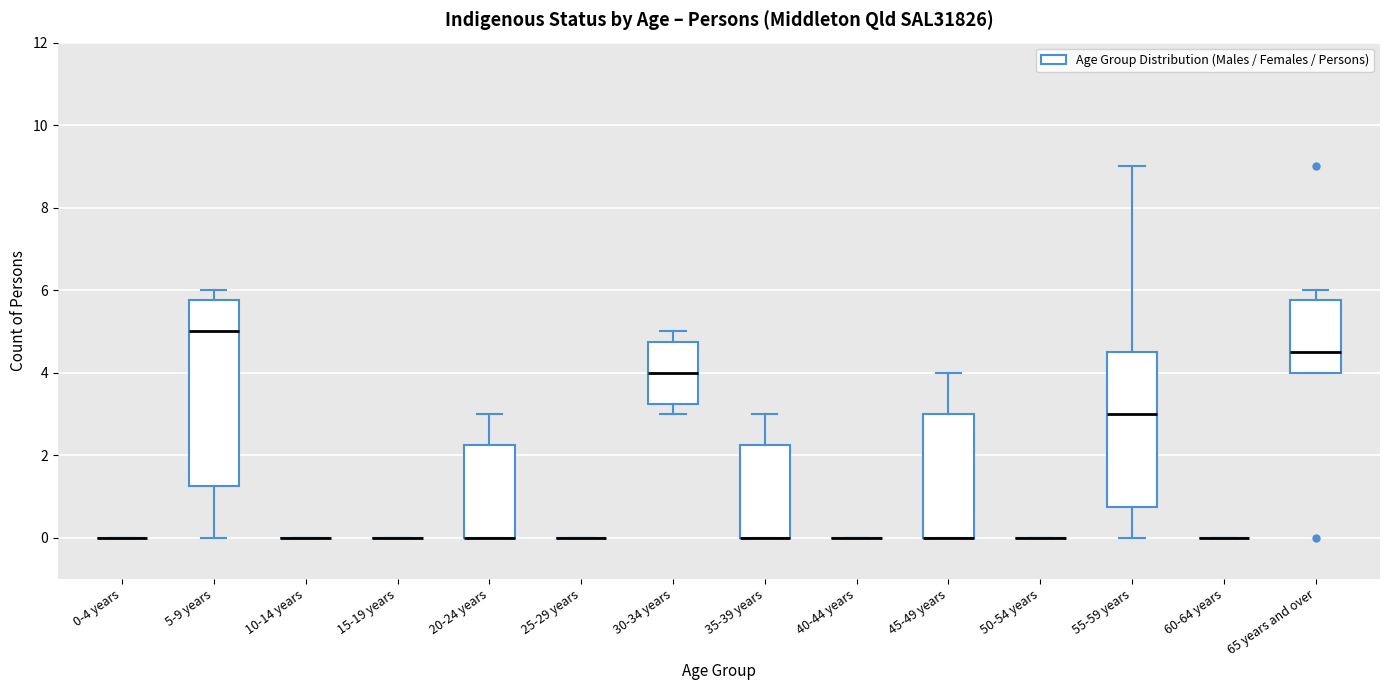

Reading left to right, read every box against the y-axis: the position of its median line, the range the box covers, and the ends of its whiskers. The values are not printed on the chart, so give them approximately, as read against the axis.

0-4 years: box collapsed to a line at 0.0, whiskers 0.0 to 0.0
5-9 years: median 5.0, box 1.2 to 5.8, whiskers 0.0 to 6.0
10-14 years: box collapsed to a line at 0.0, whiskers 0.0 to 0.0
15-19 years: box collapsed to a line at 0.0, whiskers 0.0 to 0.0
20-24 years: median 0.0 (drawn on the box's lower edge), box 0.0 to 2.2, whiskers 0.0 to 3.0
25-29 years: box collapsed to a line at 0.0, whiskers 0.0 to 0.0
30-34 years: median 4.0, box 3.2 to 4.8, whiskers 3.0 to 5.0
35-39 years: median 0.0 (drawn on the box's lower edge), box 0.0 to 2.2, whiskers 0.0 to 3.0
40-44 years: box collapsed to a line at 0.0, whiskers 0.0 to 0.0
45-49 years: median 0.0 (drawn on the box's lower edge), box 0.0 to 3.0, whiskers 0.0 to 4.0
50-54 years: box collapsed to a line at 0.0, whiskers 0.0 to 0.0
55-59 years: median 3.0, box 0.8 to 4.6, whiskers 0.0 to 9.0
60-64 years: box collapsed to a line at 0.0, whiskers 0.0 to 0.0
65 years and over: median 4.6, box 4.0 to 5.8, whiskers 4.0 to 6.0